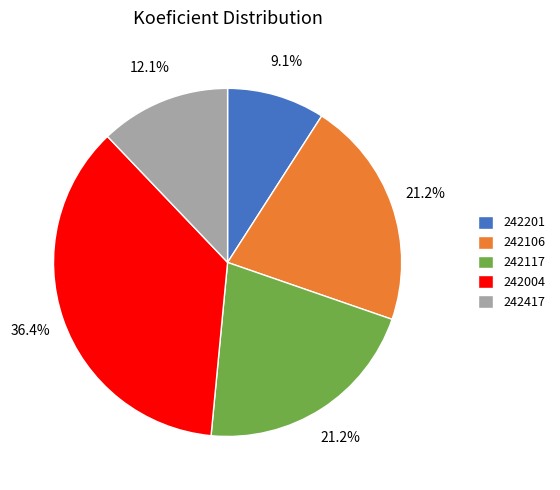

Approximately how many times larger is the value at 242117 compared to 242201?

2.3